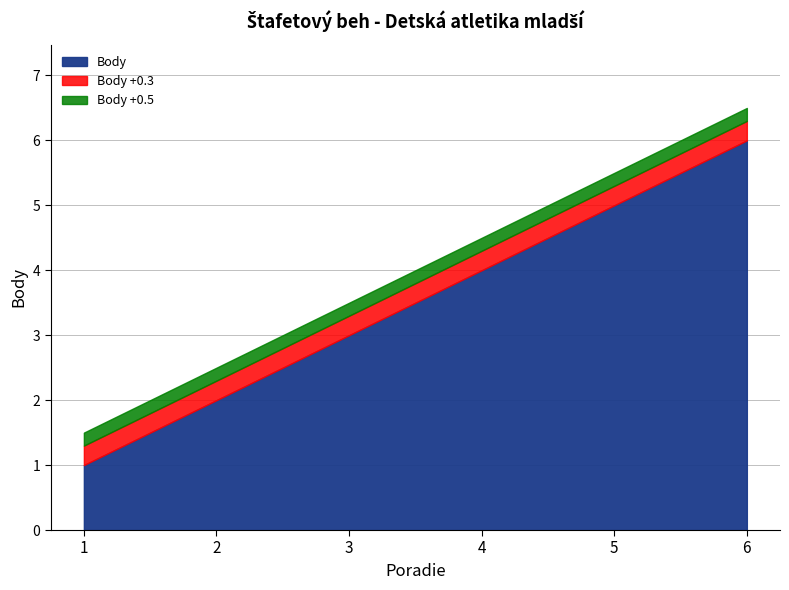

What is the change in value from 3 to 5?

+2